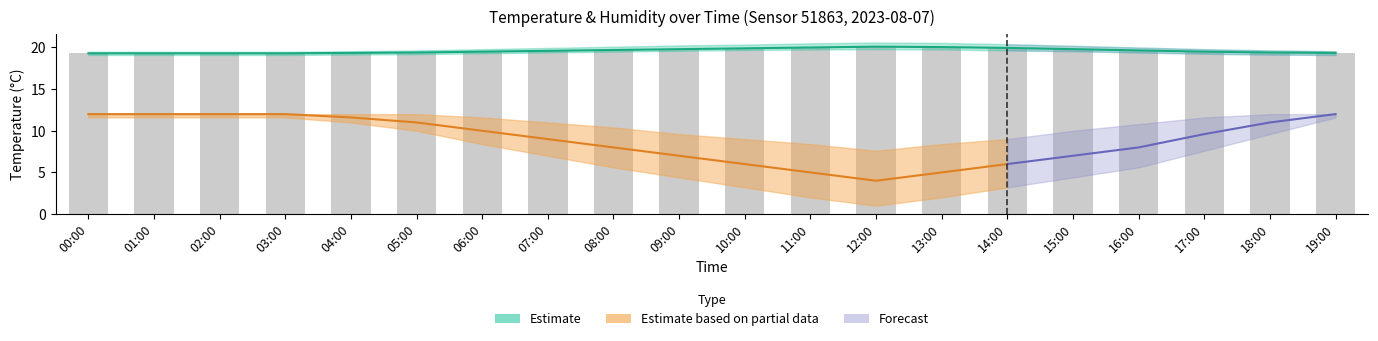

What is the label of the 3rd bar from the left?

02:00